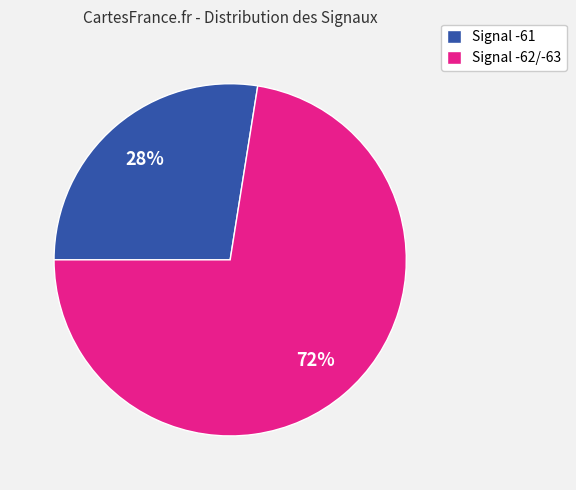

Which category has the smallest portion of the pie?

Signal -61